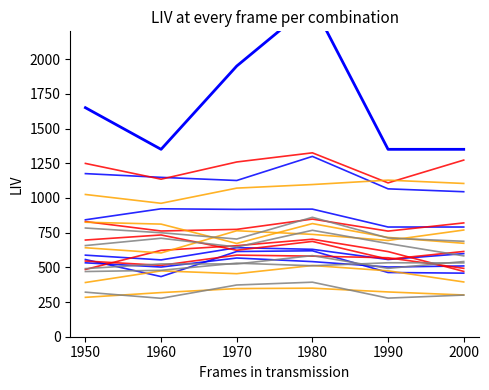

True or false: orange_0 and red_0 intersect in this chart.

False